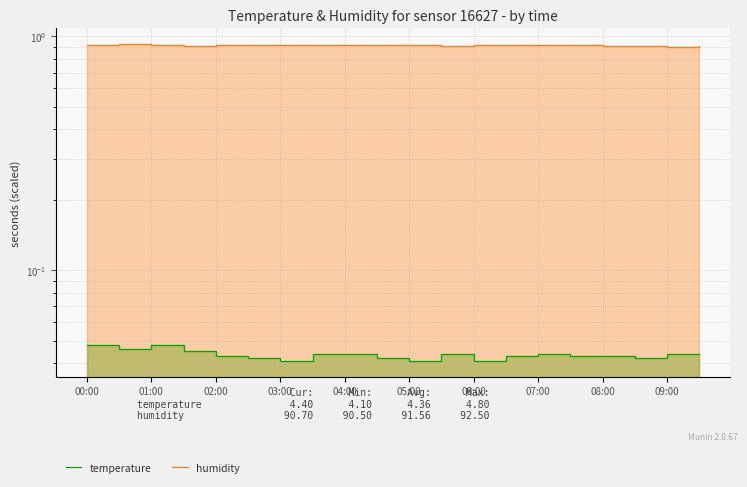

How many series are shown in this chart?

2